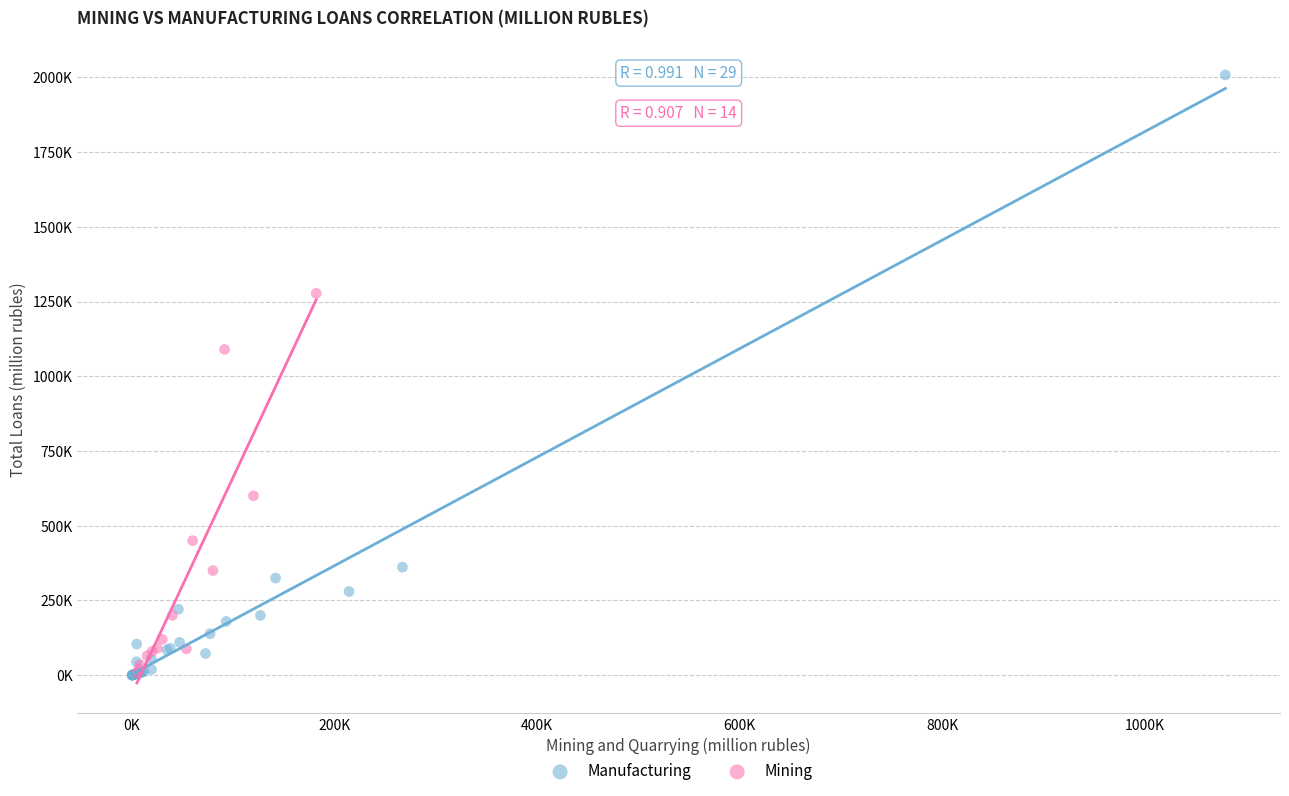

What are all the series names shown in the legend?

Manufacturing, Mining